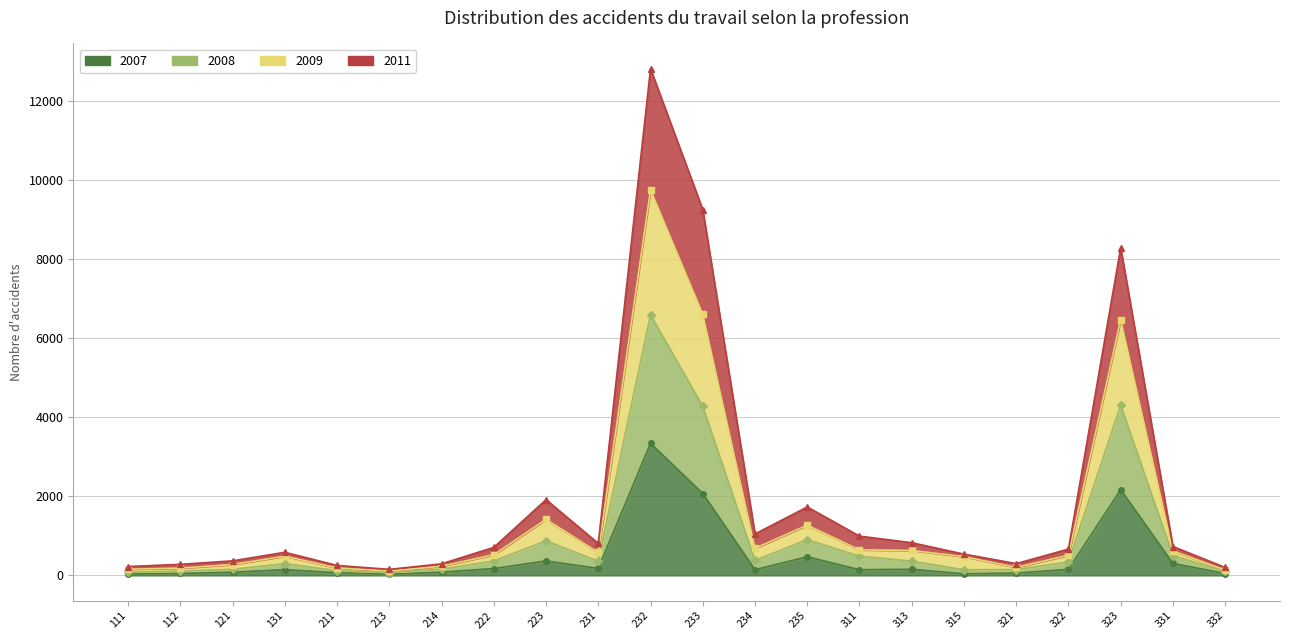

What is the value of the 2007 point at the 18th from the left?

59